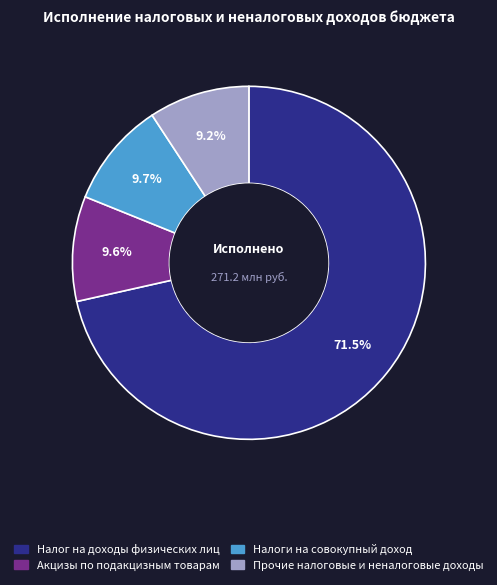

How many segments does this pie chart have?

4